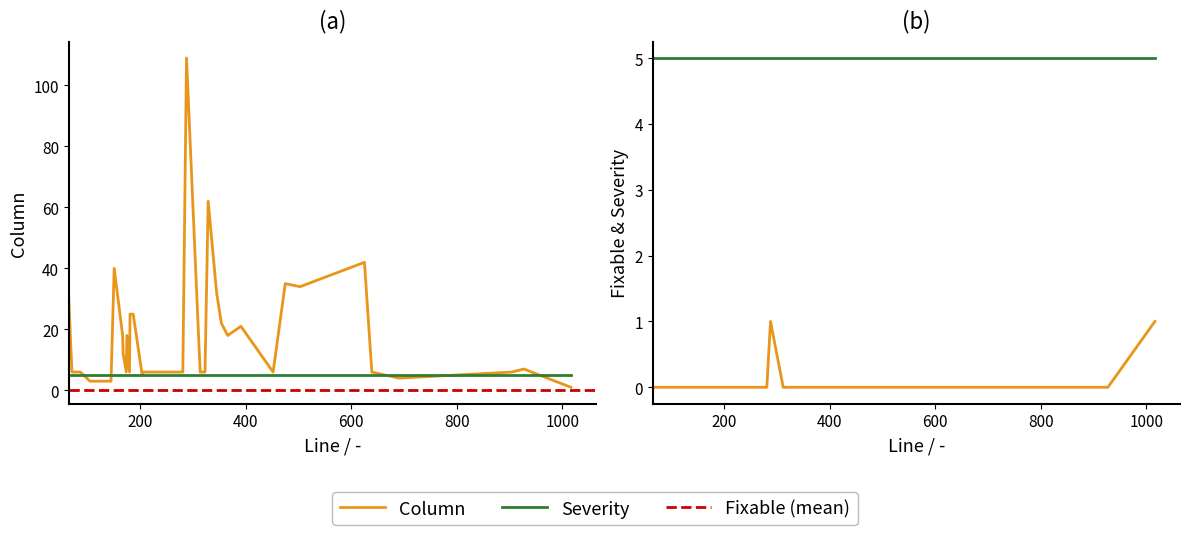

Does the chart have visible grid lines?

No